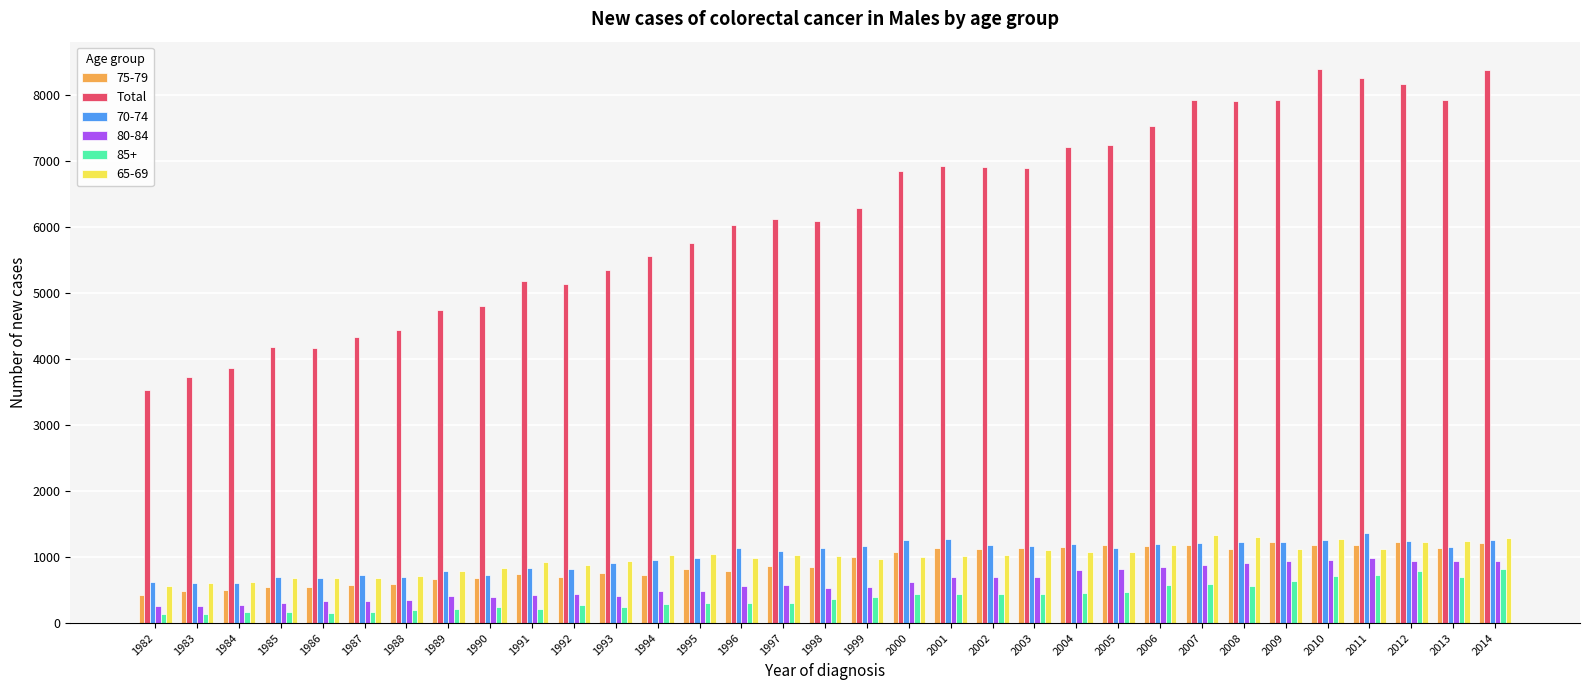

What is the difference between the Total values at 2007 and 2004?

709